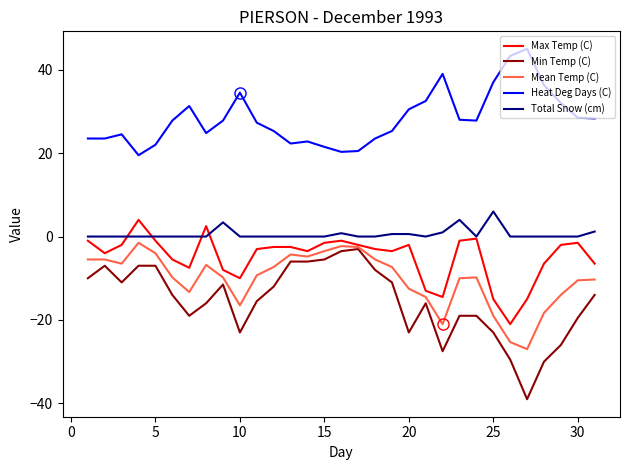

What is the lowest value of the Mean Temp (C) series?

-27.0